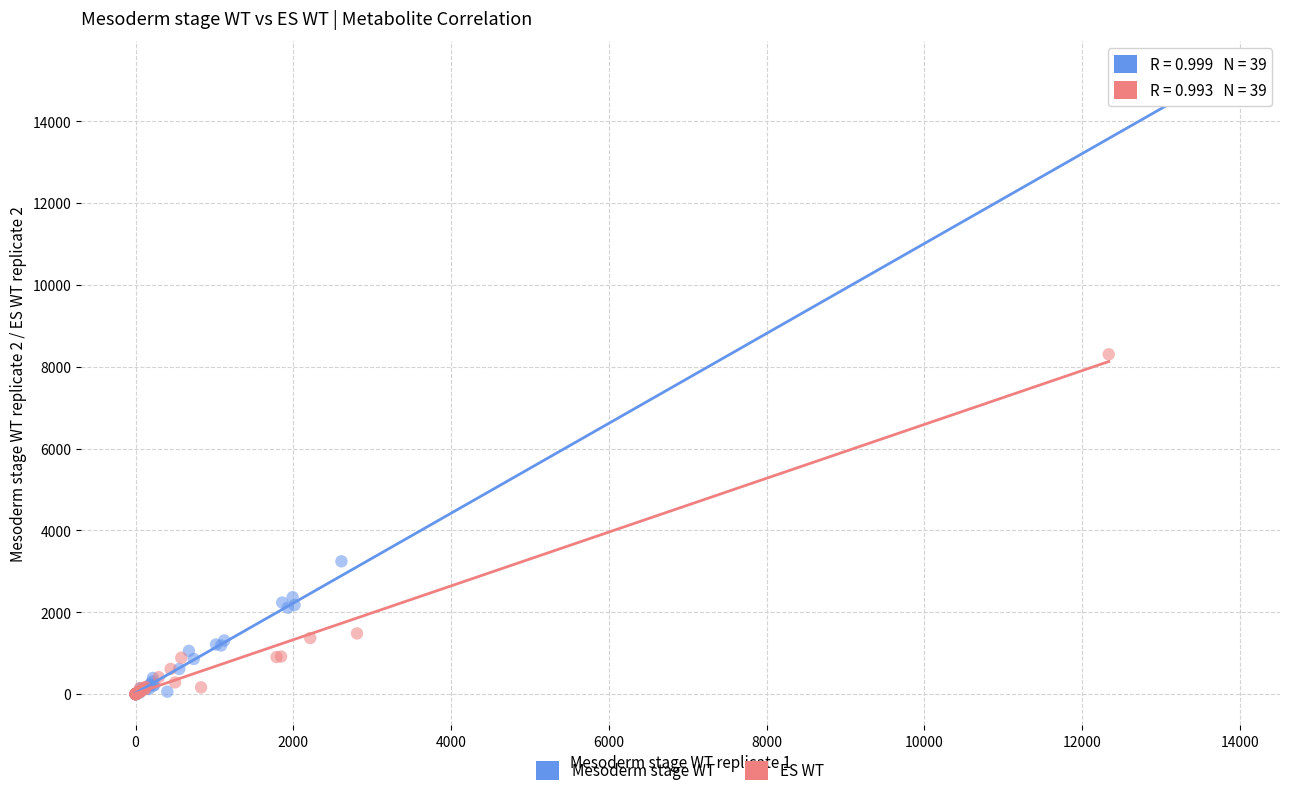

Which series has the widest spread of Y values?

Mesoderm stage WT